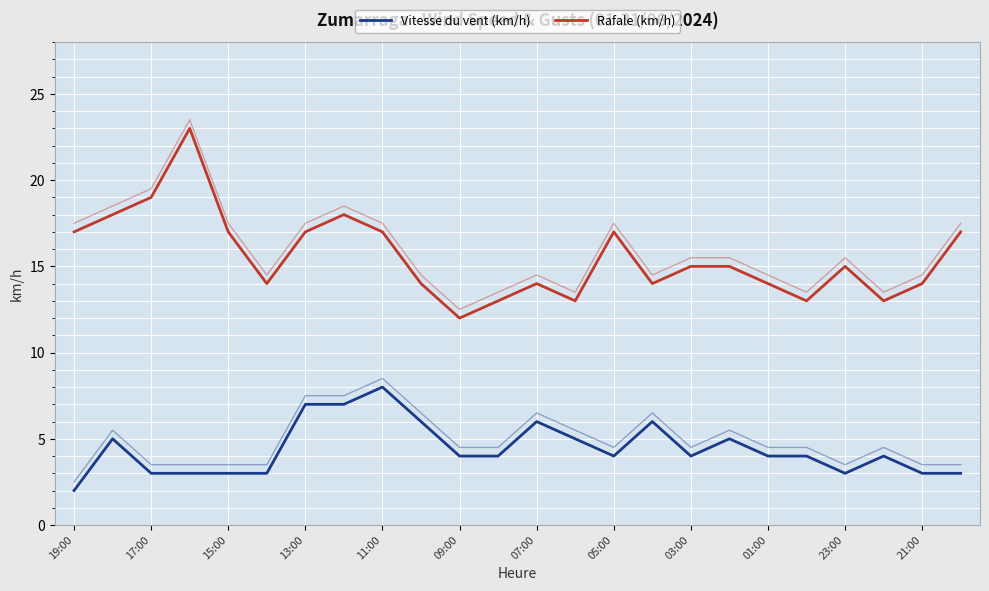

List the series in order of their overall mean, highest first.

Rafale (km/h), Vitesse du vent (km/h)